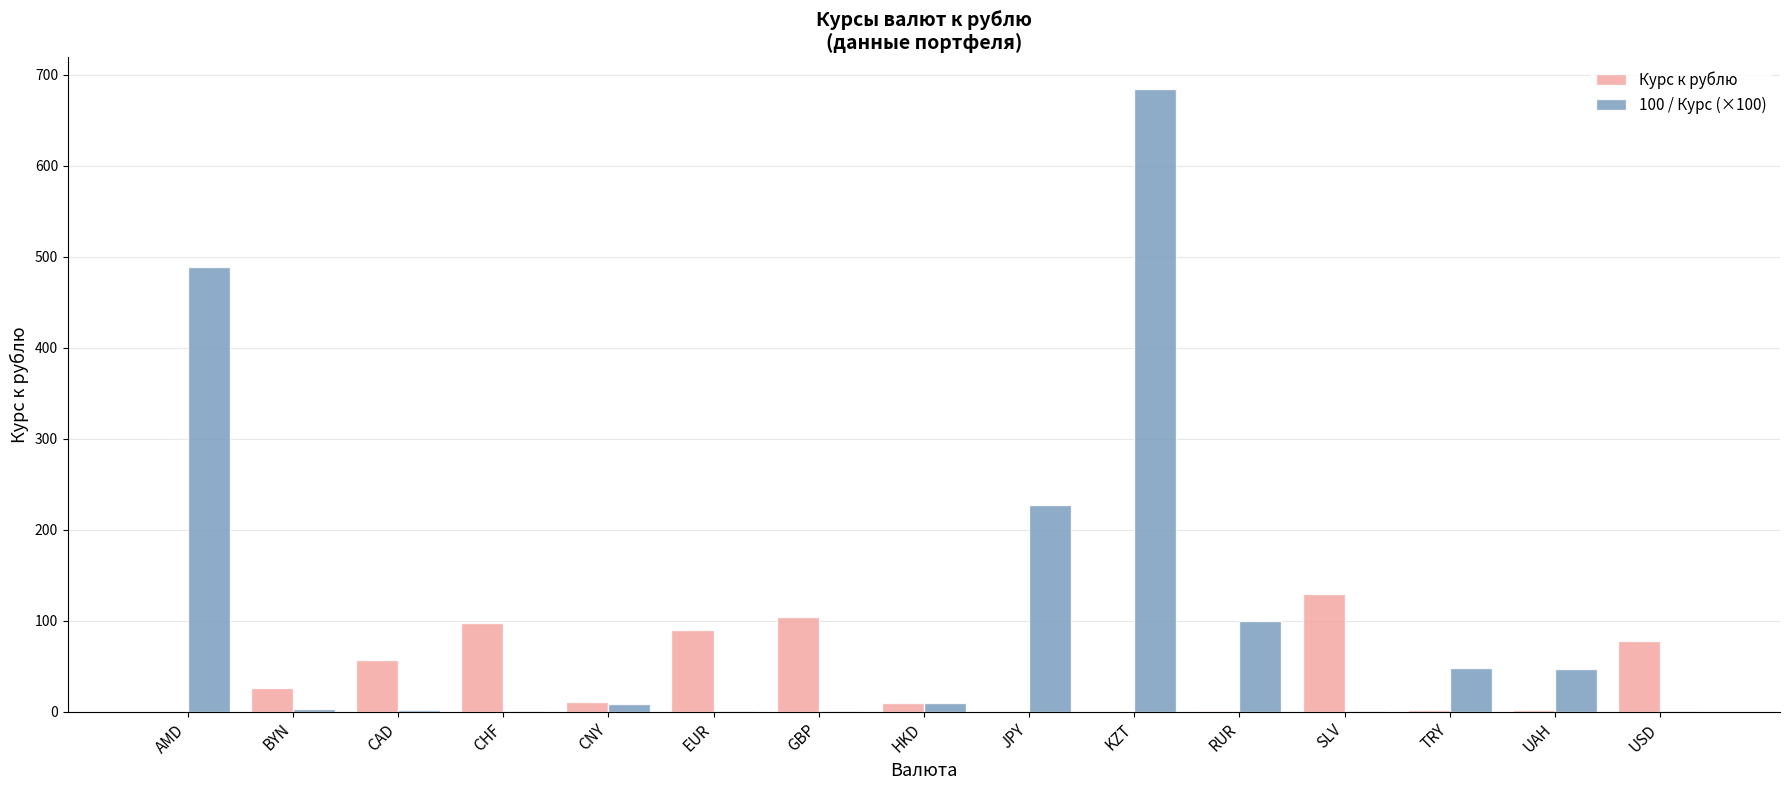

Which series has the largest range (max minus min)?

100 / Курс (×100)